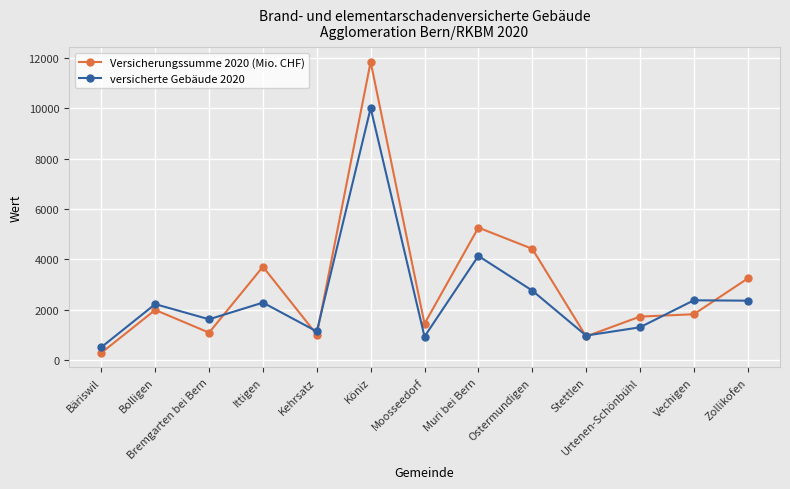

Between Stettlen and Vechigen, which series saw the biggest shift?

versicherte Gebäude 2020